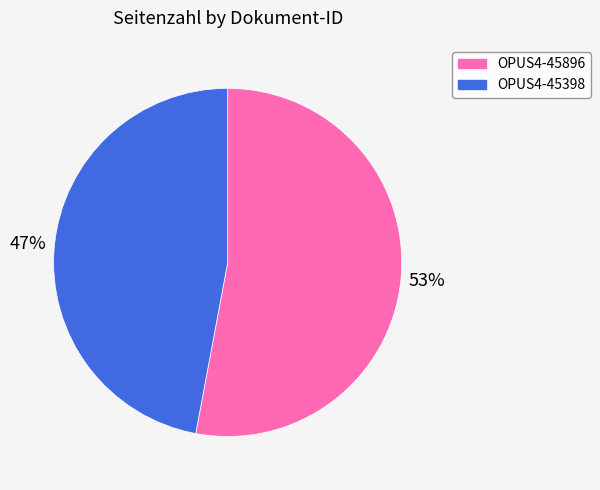

How many segments does this pie chart have?

2